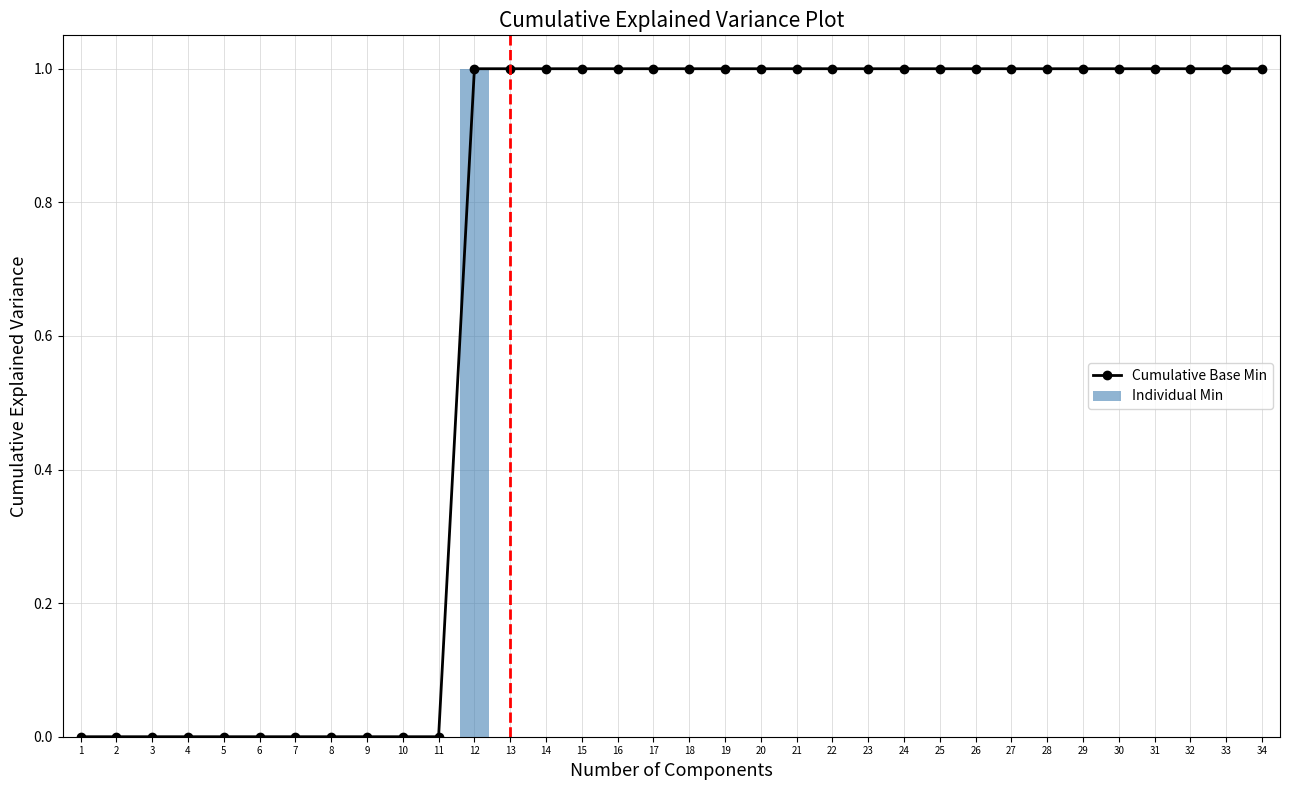

Reading left to right, extract all data points from this chart.

Cumulative Base Min: 1=0	2=0	3=0	4=0	5=0	6=0	7=0	8=0	9=0	10=0	11=0	12=1	13=1	14=1	15=1	16=1	17=1	18=1	19=1	20=1	21=1	22=1	23=1	24=1	25=1	26=1	27=1	28=1	29=1	30=1	31=1	32=1	33=1	34=1
Individual Min: 1=0	2=0	3=0	4=0	5=0	6=0	7=0	8=0	9=0	10=0	11=0	12=1	13=0	14=0	15=0	16=0	17=0	18=0	19=0	20=0	21=0	22=0	23=0	24=0	25=0	26=0	27=0	28=0	29=0	30=0	31=0	32=0	33=0	34=0